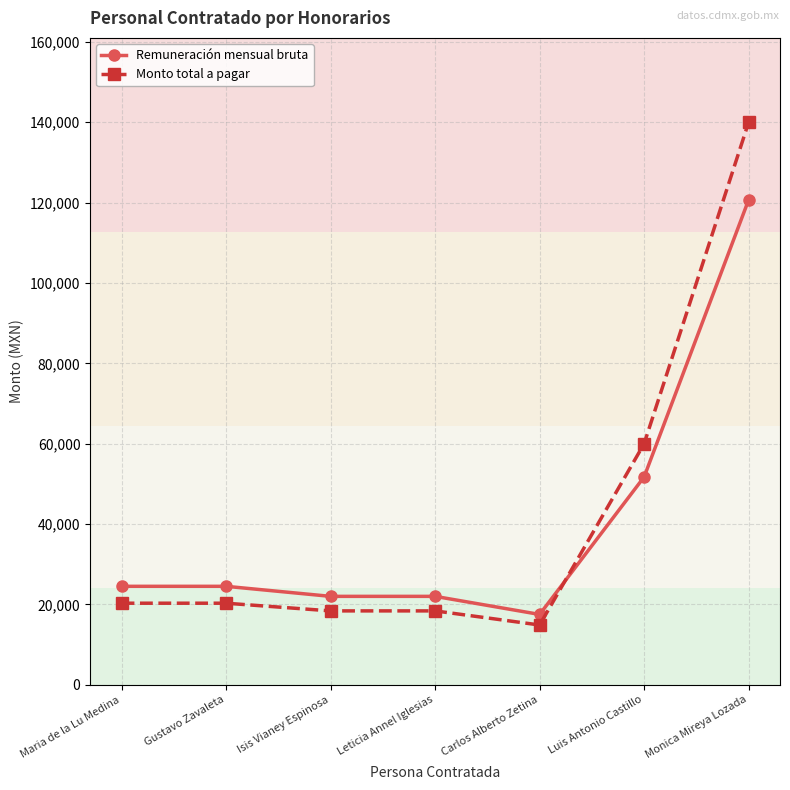

What is the maximum value shown in the chart?

140000.0